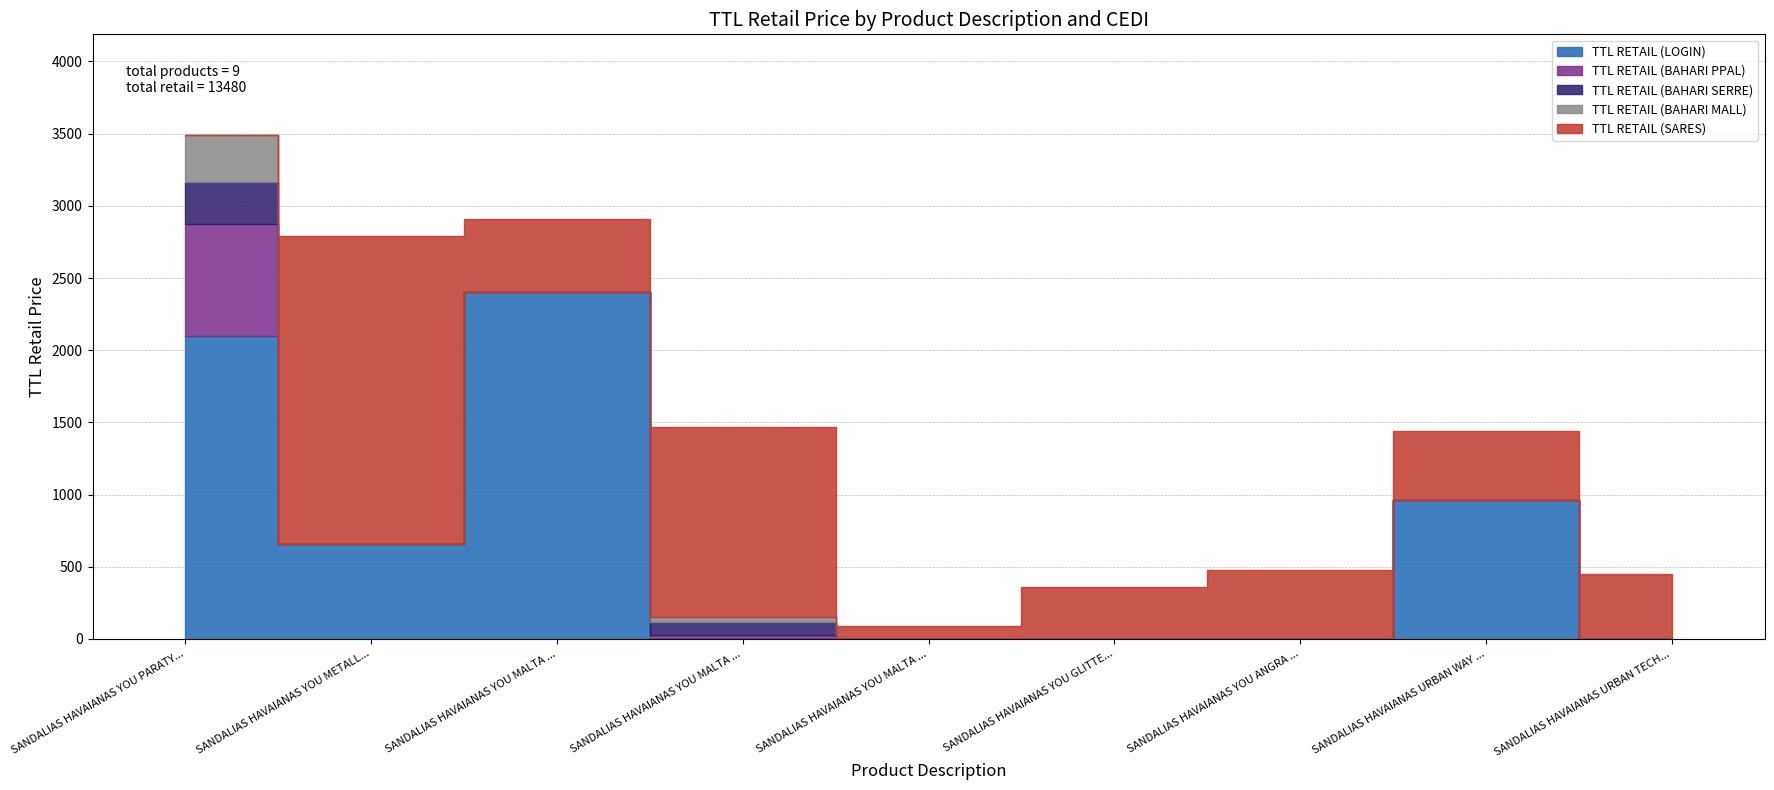

At which label does TTL RETAIL (BAHARI SERRE) reach its peak?

SANDALIAS HAVAIANAS YOU PARATY RJ FC